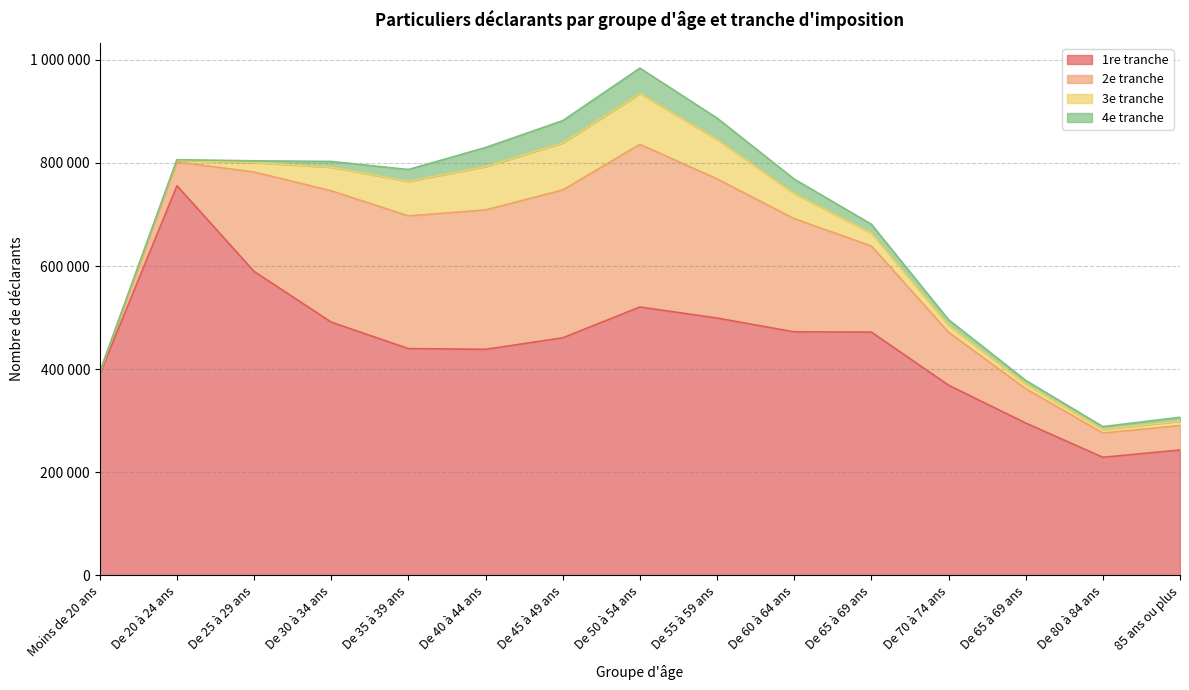

Where is the first local minimum for 1re tranche?

De 40 à 44 ans